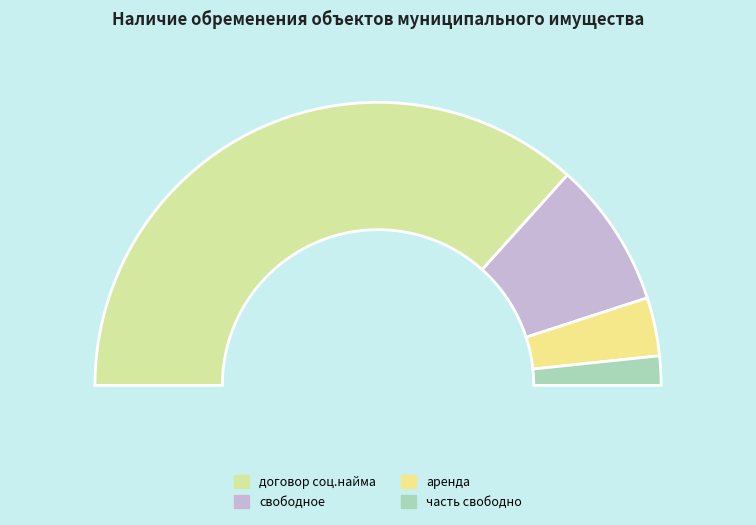

Count the number of slices in the pie.

4